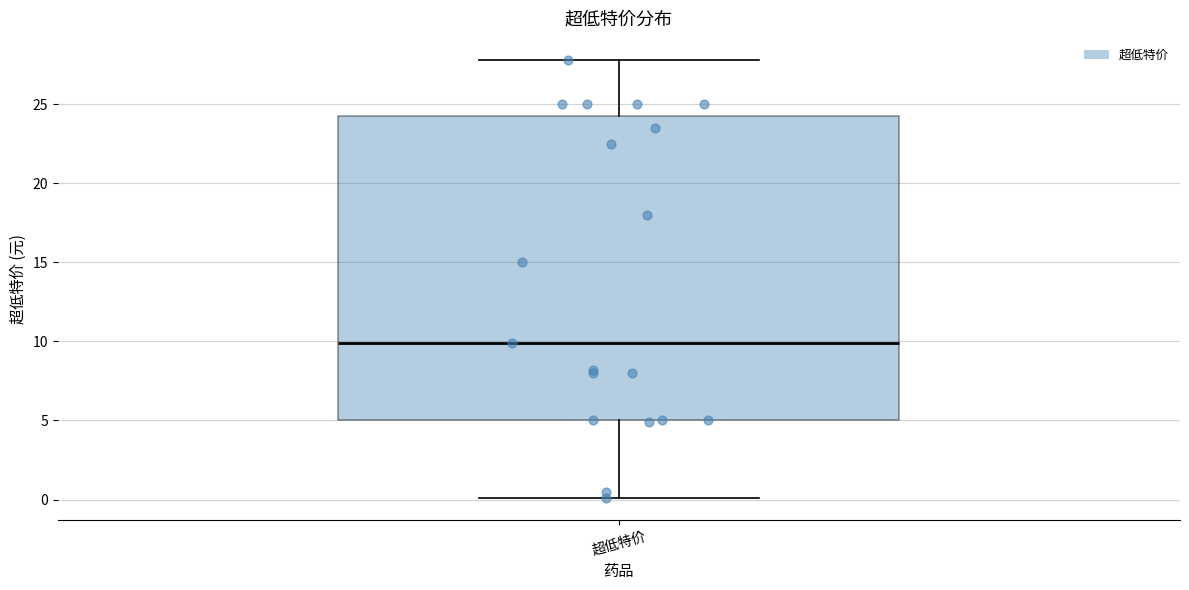

Read this box plot against the y-axis: the position of the median line, the range covered by the box, and the ends of both whiskers. The values are not printed on the chart, so give them approximately, as read against the axis.

median 10.0, box 5.0 to 24.5, whiskers 0.0 to 28.0